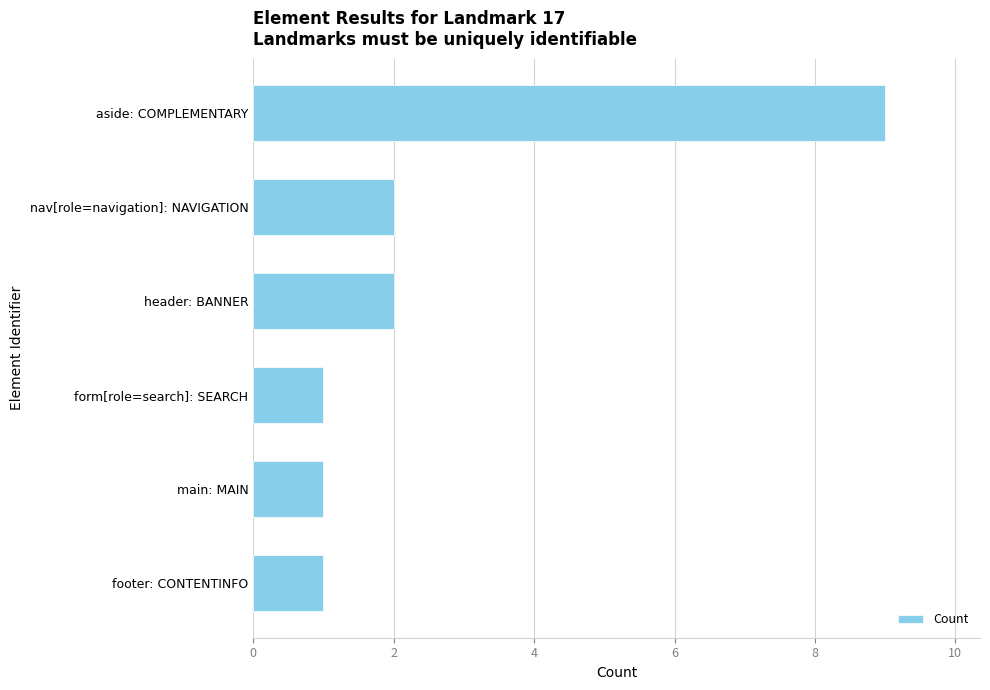

What is the change in value from footer: CONTENTINFO to aside: COMPLEMENTARY?

+8